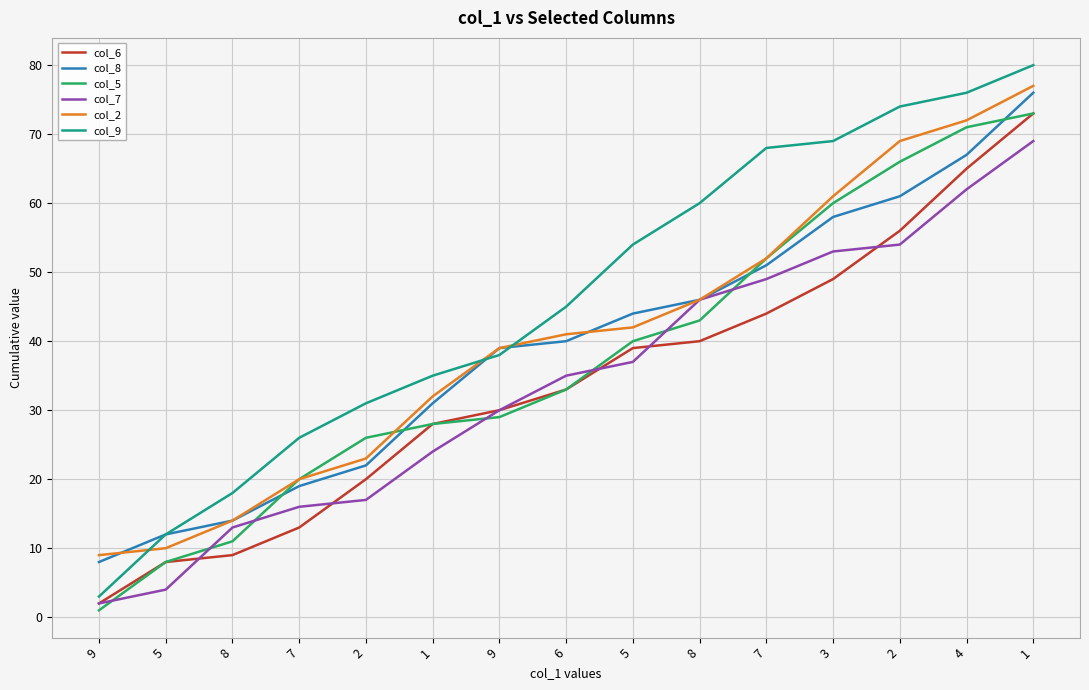

True or false: col_6 has more than 0 points higher than both neighbors.

False